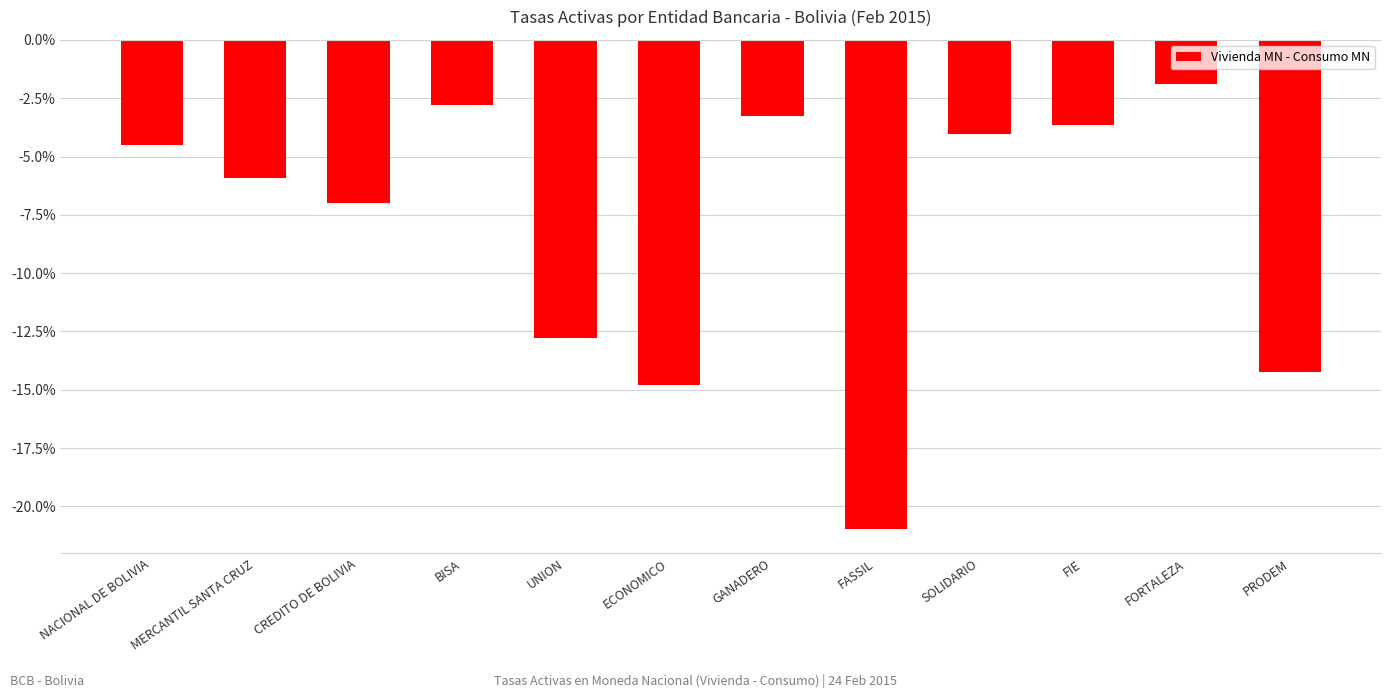

What is the change in value from NACIONAL DE BOLIVIA to BISA?

+1.7